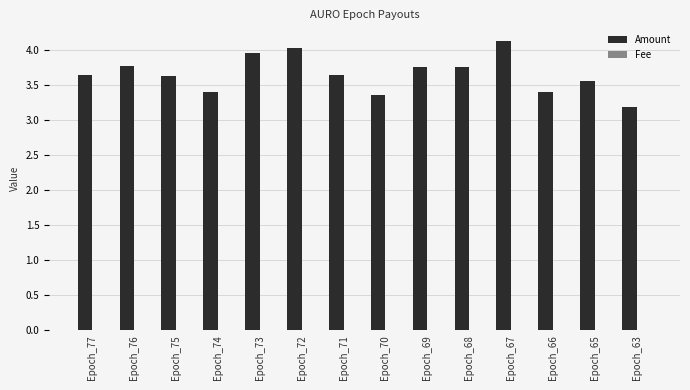

The Amount series shows 3.8 at Epoch_76. True or false?

True